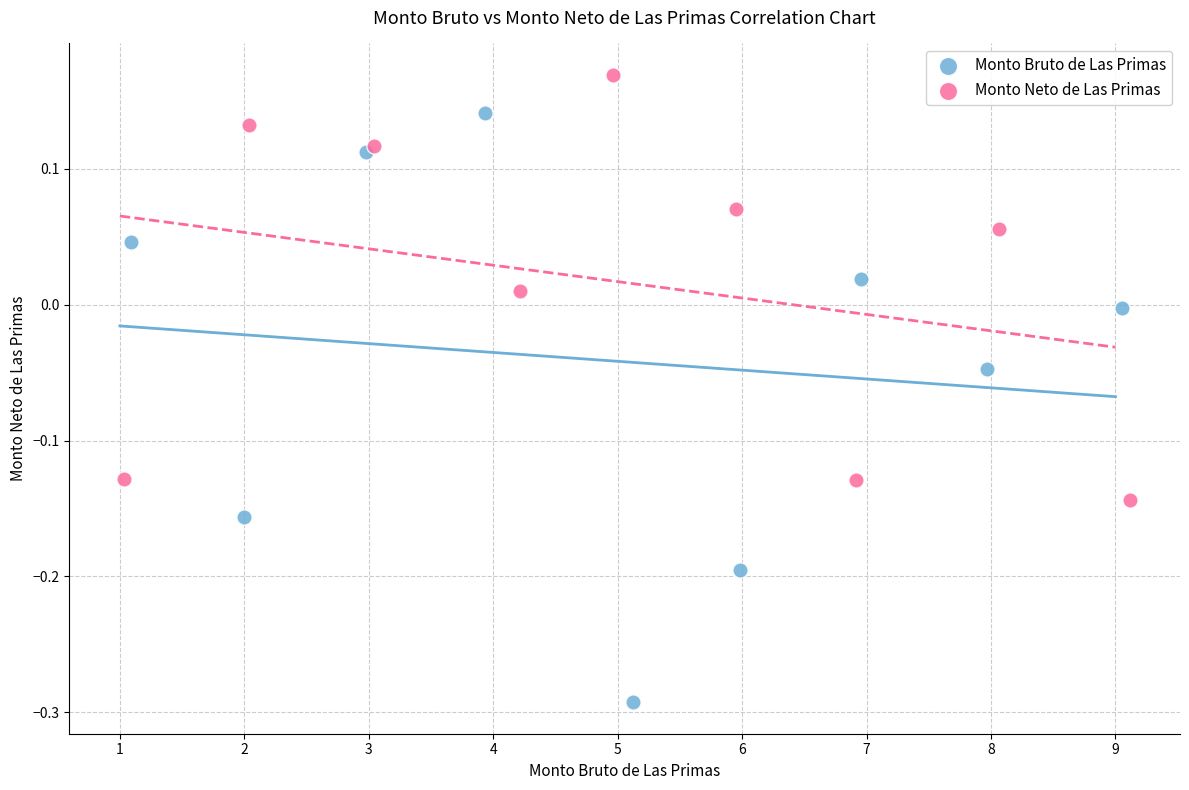

Which series has the widest spread of Y values?

Monto Bruto de Las Primas